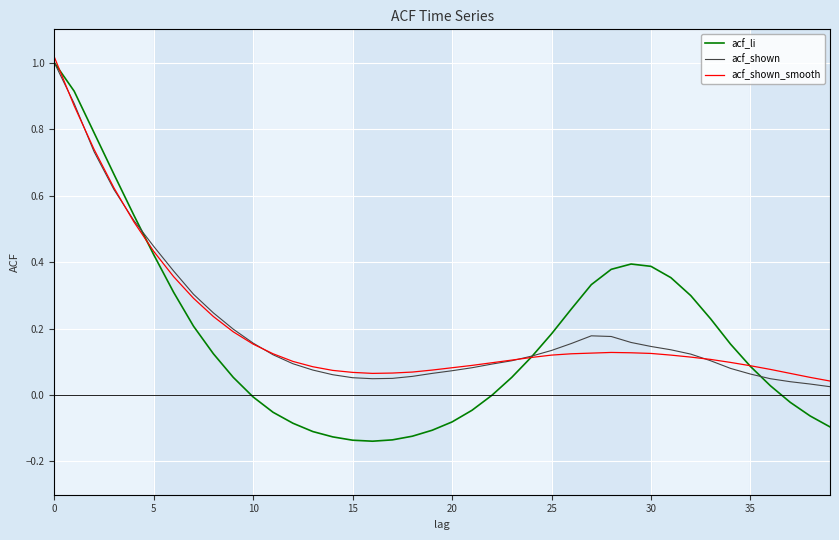

Which series has the largest range (max minus min)?

acf_li